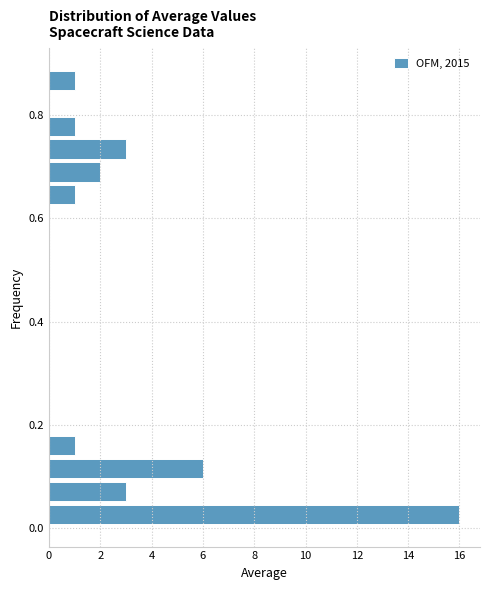

Around what value on the y-axis is the longest bar? Give the approximate position of its centre, as read against the axis.

0.02